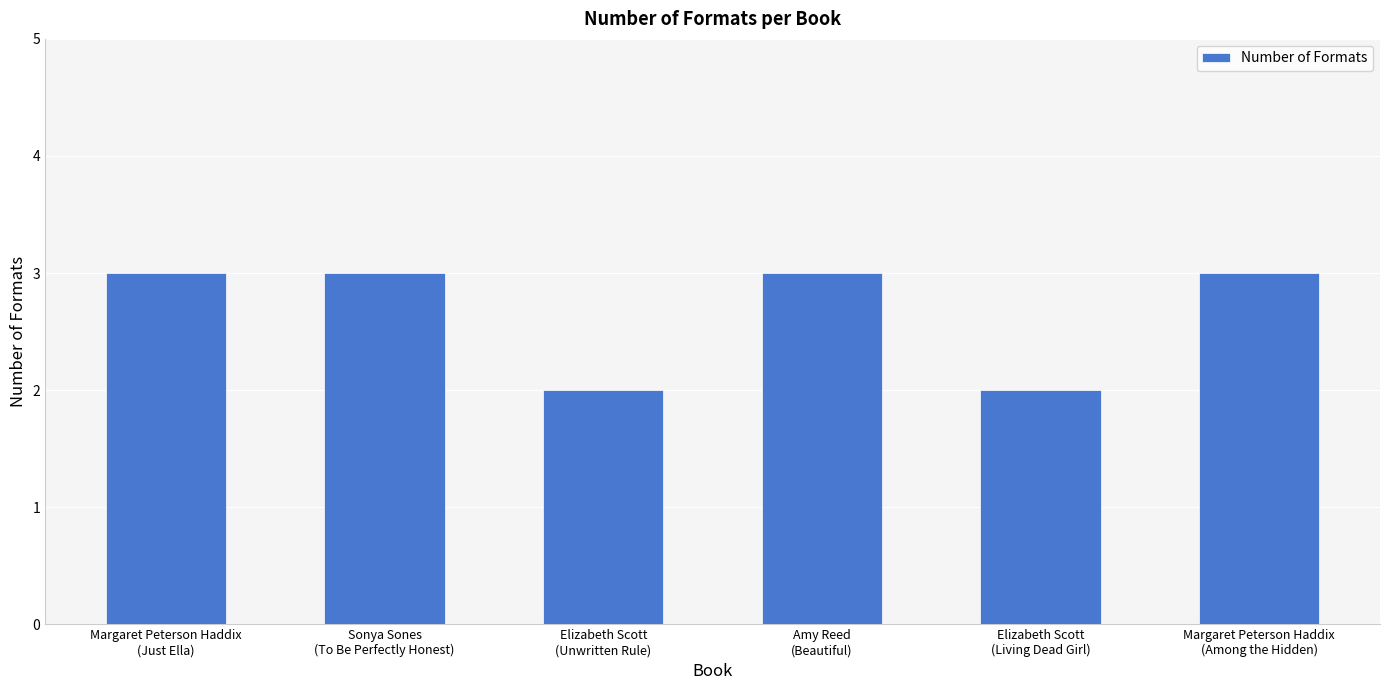

Reading left to right, list all the values displayed in this chart.

3	3	2	3	2	3